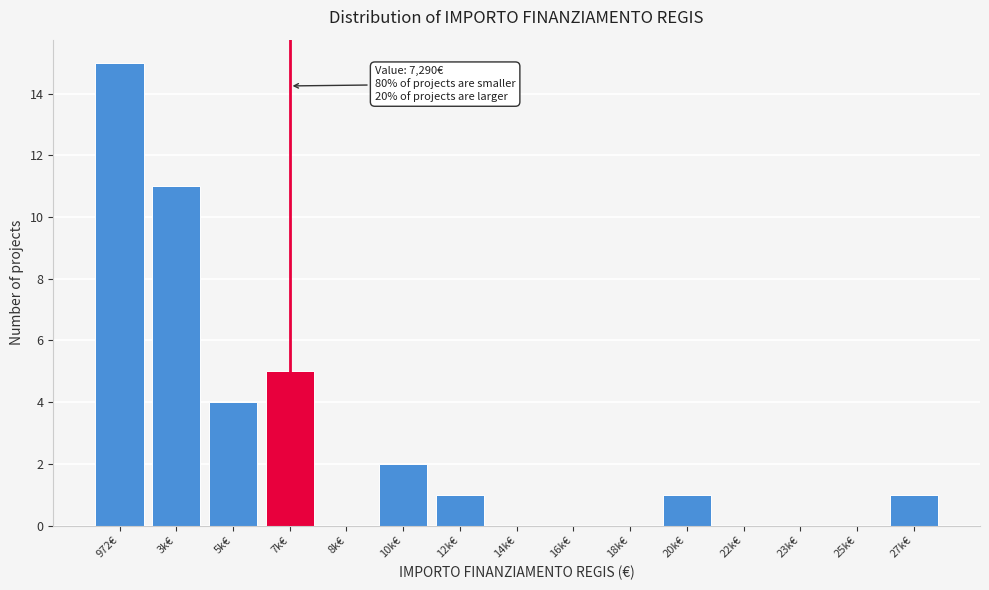

Reading left to right, list all the values displayed in this chart.

972€=15	3k€=11	5k€=4	7k€=5	8k€=0	10k€=2	12k€=1	14k€=0	16k€=0	18k€=0	20k€=1	22k€=0	23k€=0	25k€=0	27k€=1